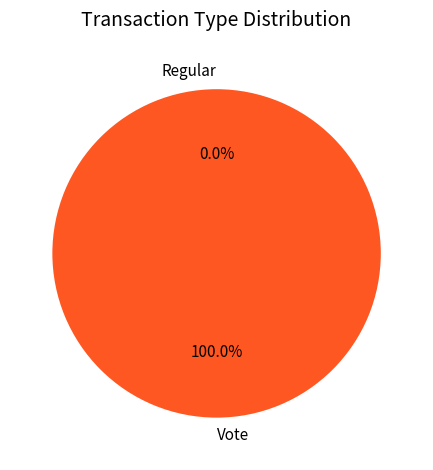

Count the number of slices in the pie.

2